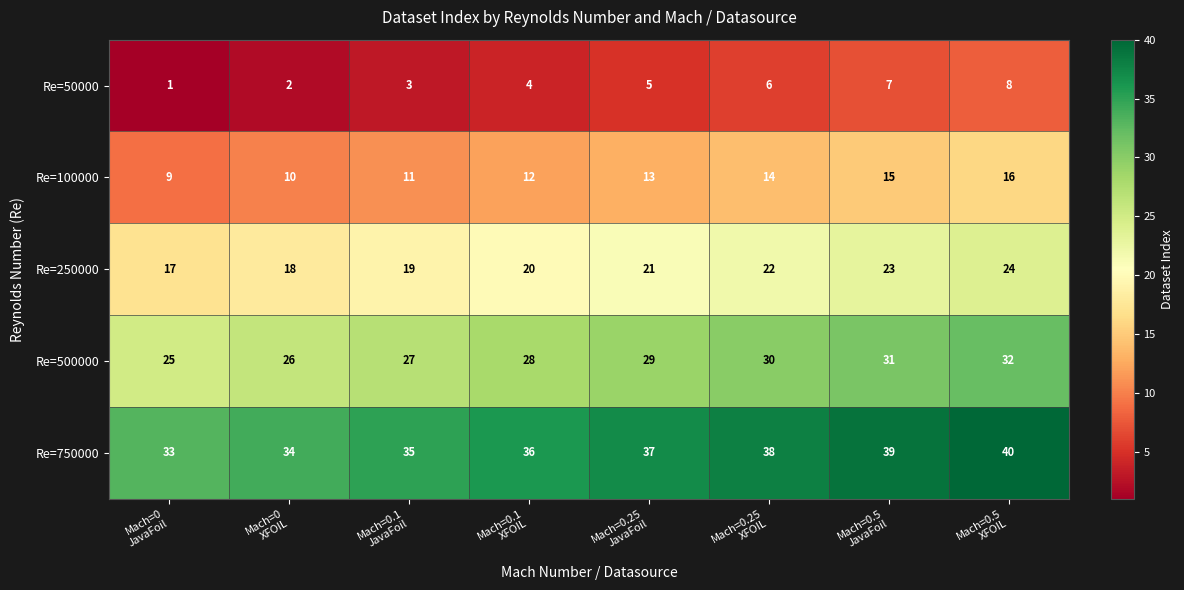

At how many categories does at least one series exceed 6?

8